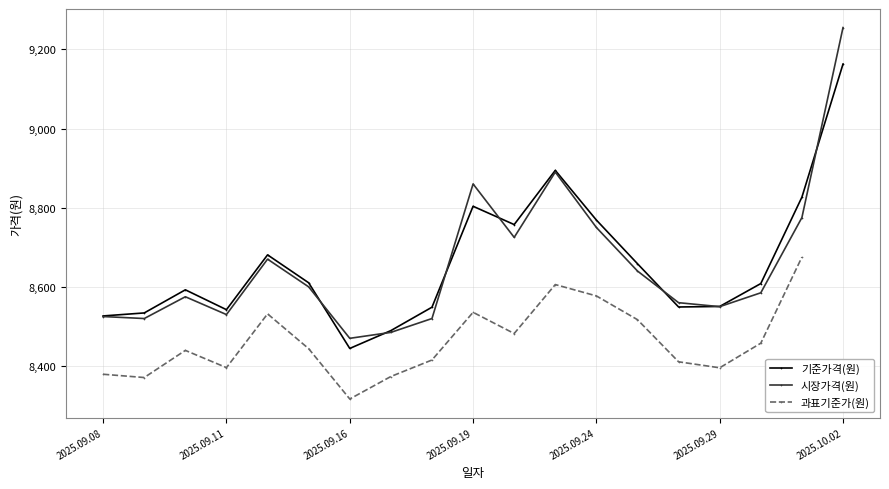

After their last crossing, which series has the higher values: 기준가격(원) or 시장가격(원)?

시장가격(원)